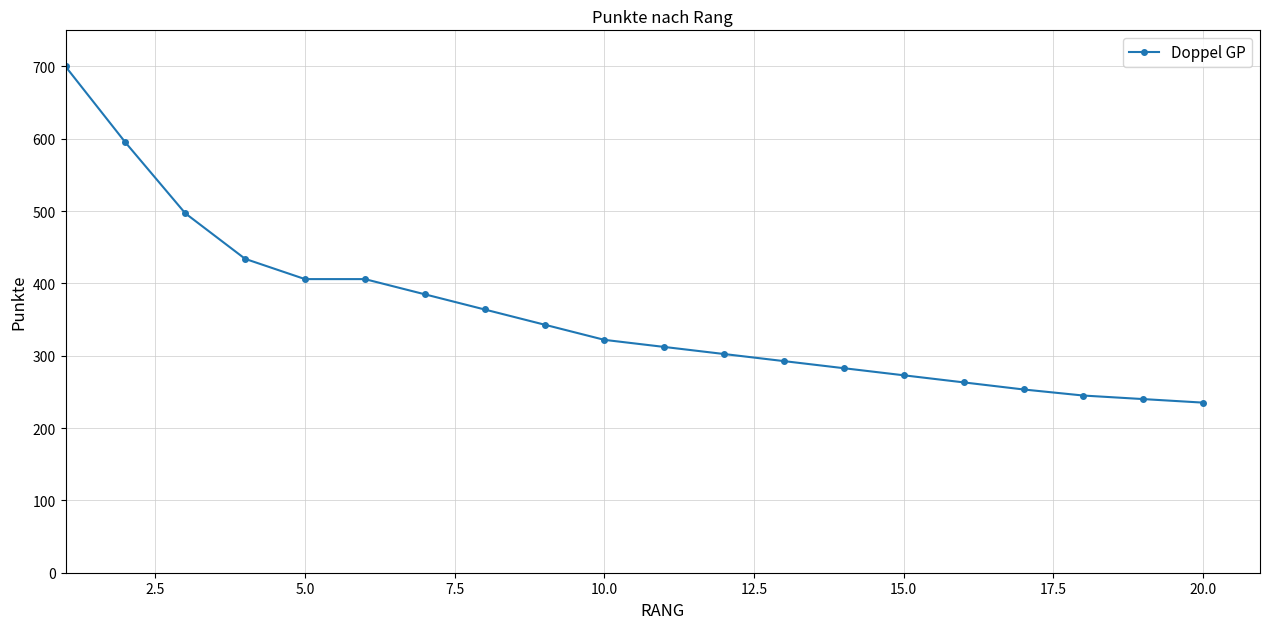

What is the value of the 4th point from the left?

434.0